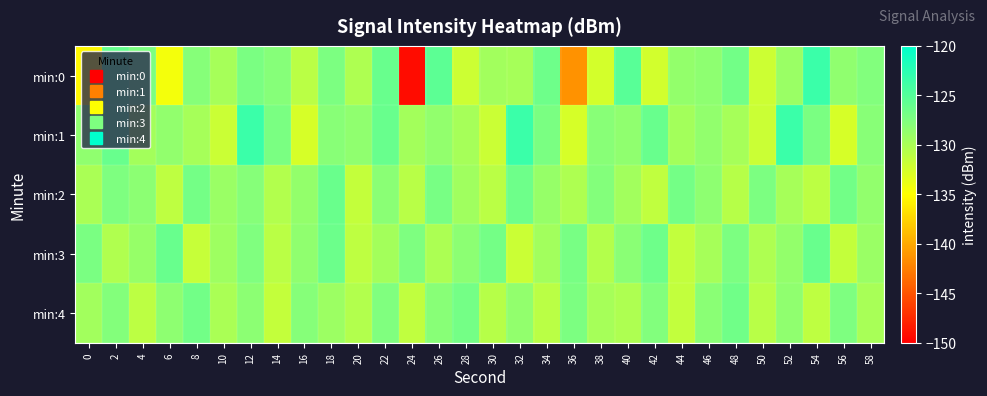

What is the greatest value displayed?

-123.5